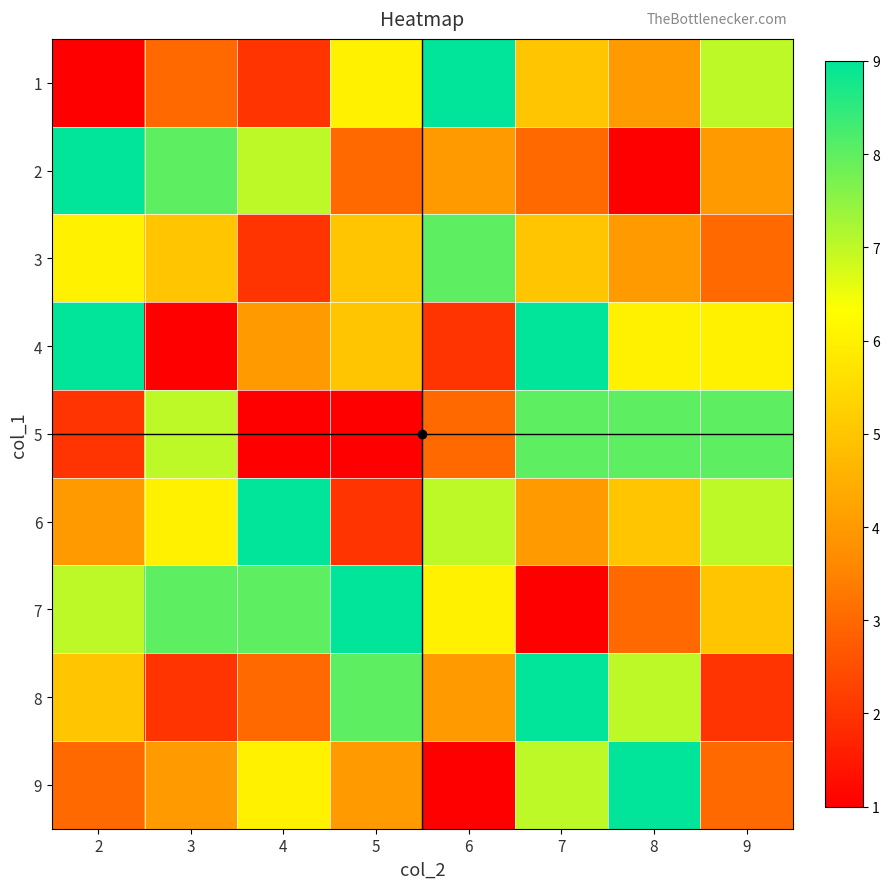

Which label corresponds to the smallest value in the chart?

2